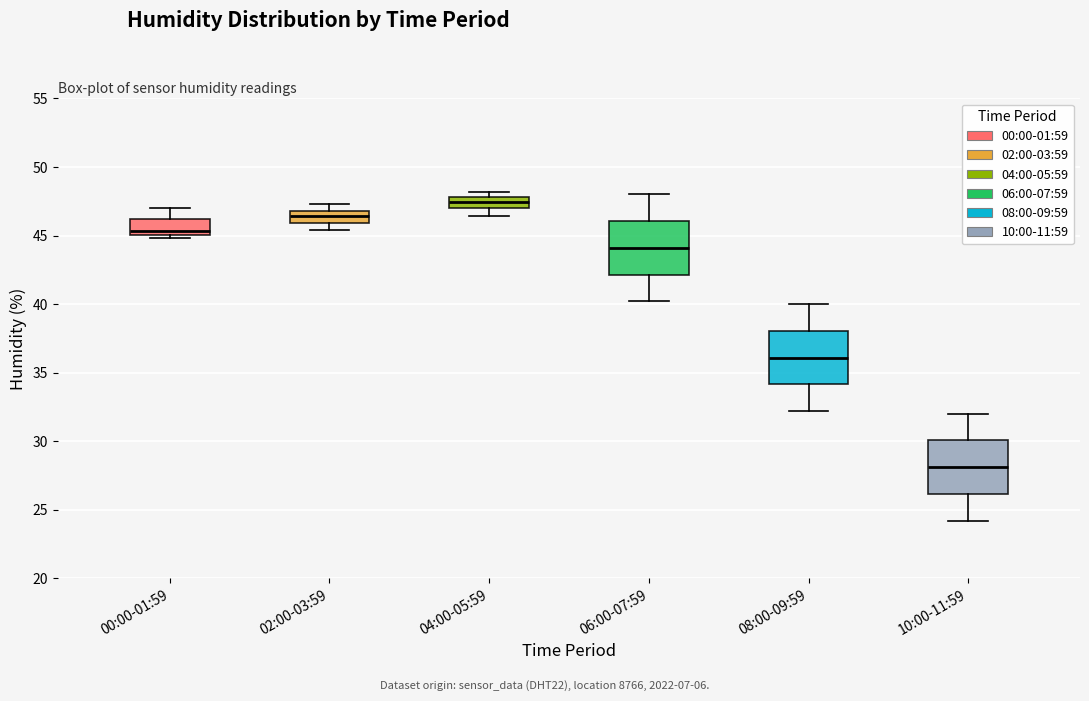

Reading left to right, read every box against the y-axis: the position of its median line, the range the box covers, and the ends of its whiskers. The values are not printed on the chart, so give them approximately, as read against the axis.

00:00-01:59: median 45.5, box 45.0 to 46.0, whiskers 45.0 (just below the box's lower edge) to 47.0
02:00-03:59: median 46.5, box 46.0 to 47.0, whiskers 45.5 to 47.5
04:00-05:59: median 47.5, box 47.0 to 48.0, whiskers 46.5 to 48.0 (just above the box's upper edge)
06:00-07:59: median 44.0, box 42.0 to 46.0, whiskers 40.0 to 48.0
08:00-09:59: median 36.0, box 34.0 to 38.0, whiskers 32.0 to 40.0
10:00-11:59: median 28.0, box 26.0 to 30.0, whiskers 24.0 to 32.0